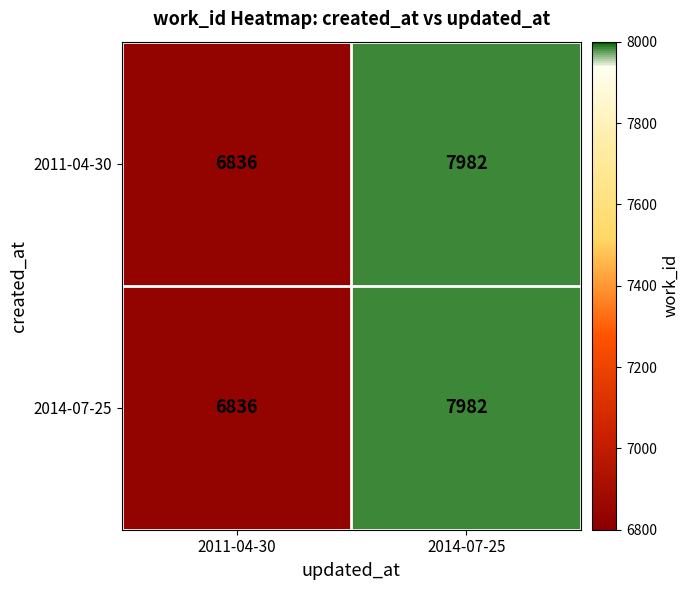

Which label corresponds to the smallest value in the chart?

2011-04-30